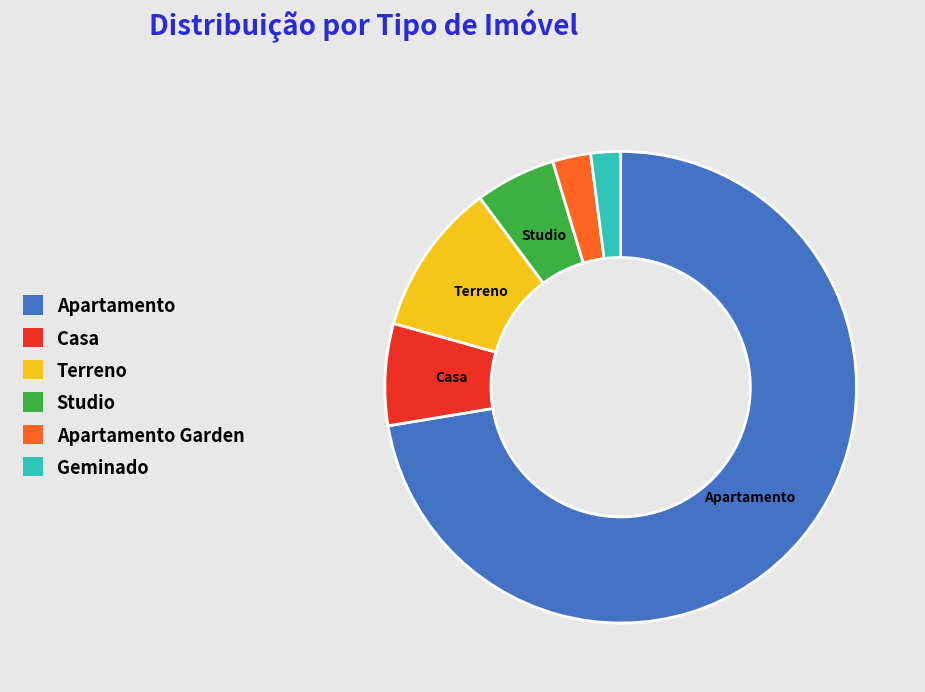

How many segments does this pie chart have?

6